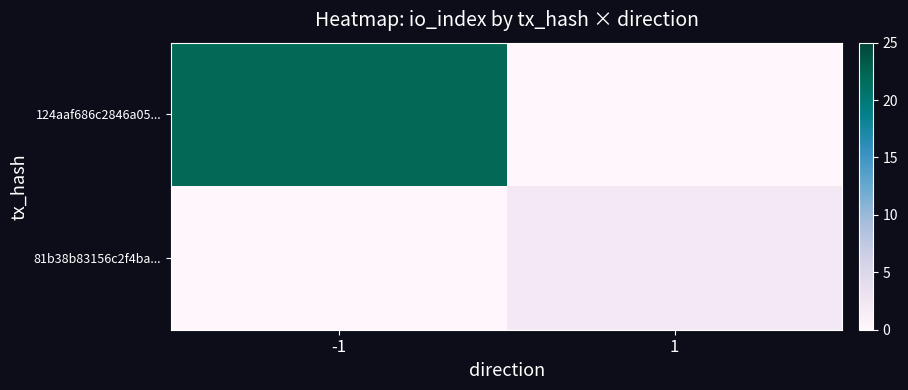

Rank the series by their maximum value, from lowest to highest.

81b38b83156c2f4ba..., 124aaf686c2846a05...